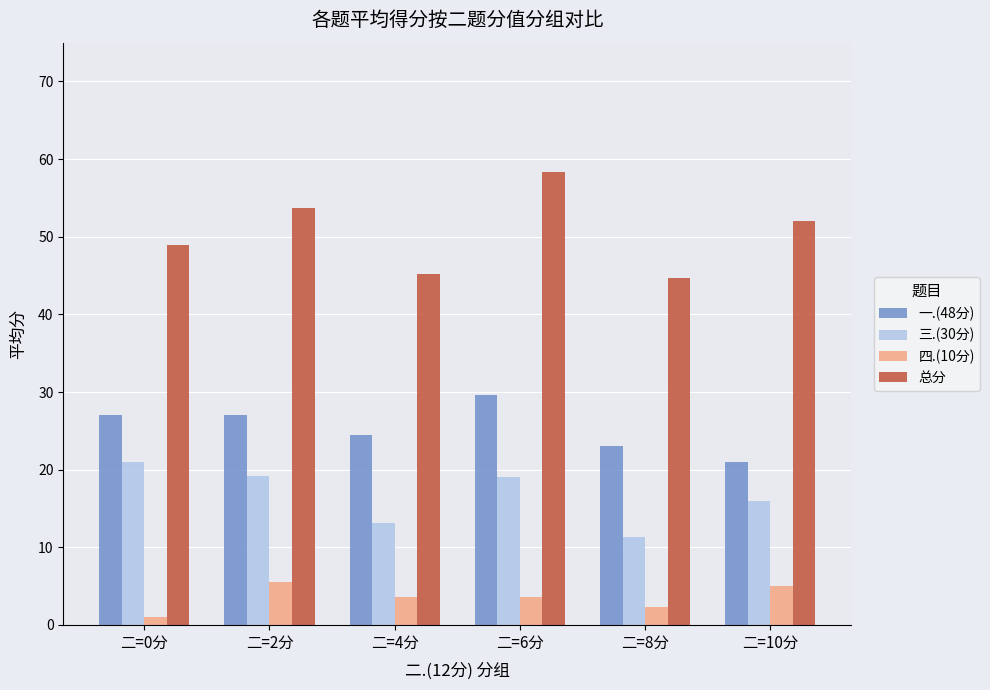

How many data points does each series have?

6